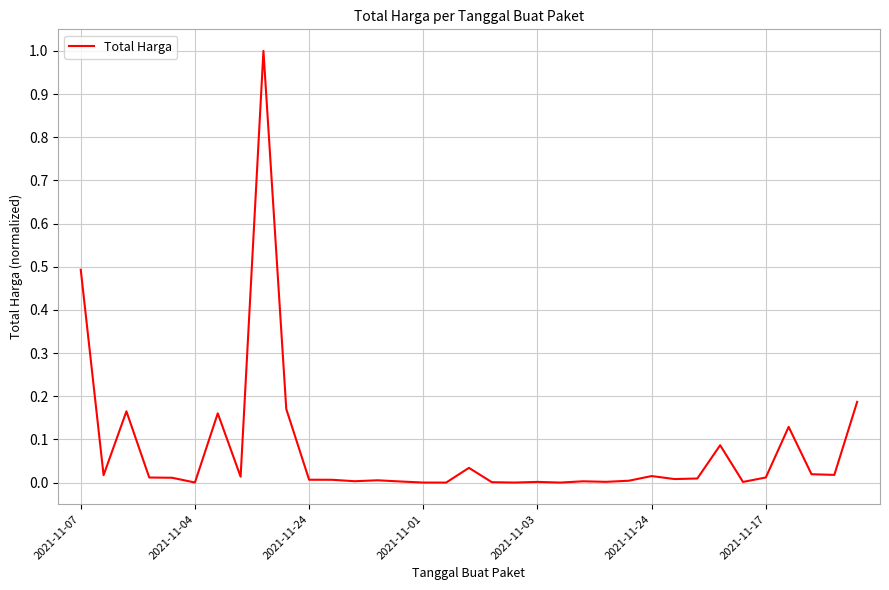

What is the difference between the maximum and minimum values?

1.0